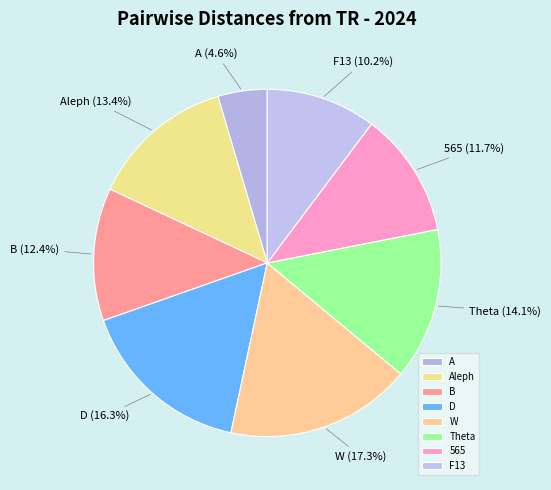

To the nearest percent, what portion does Theta represent?

14%